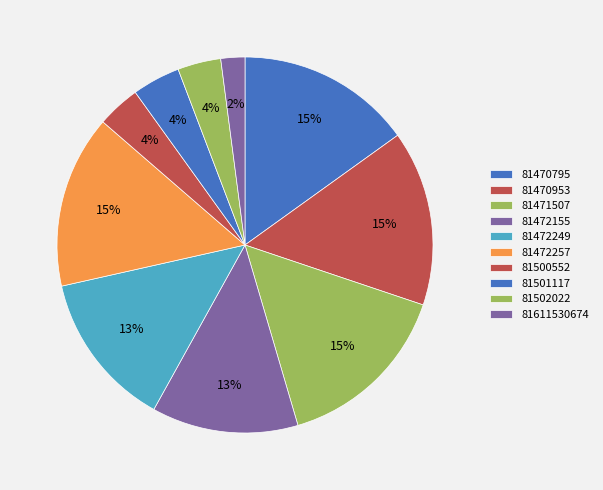

Count the number of slices in the pie.

10